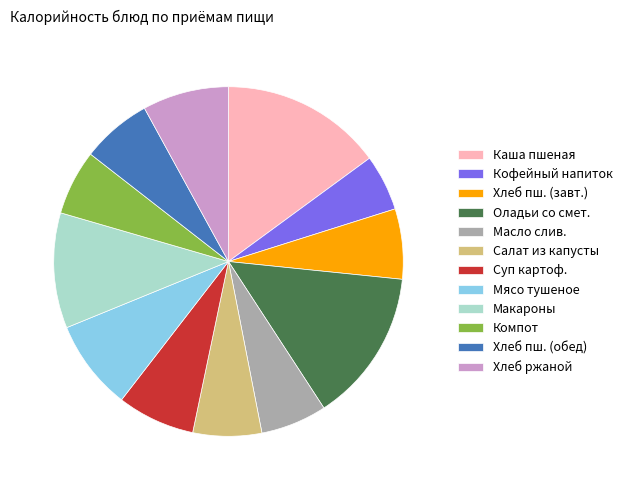

What is the ratio of the value at Кофейный напиток to the value at Хлеб ржаной?

0.7